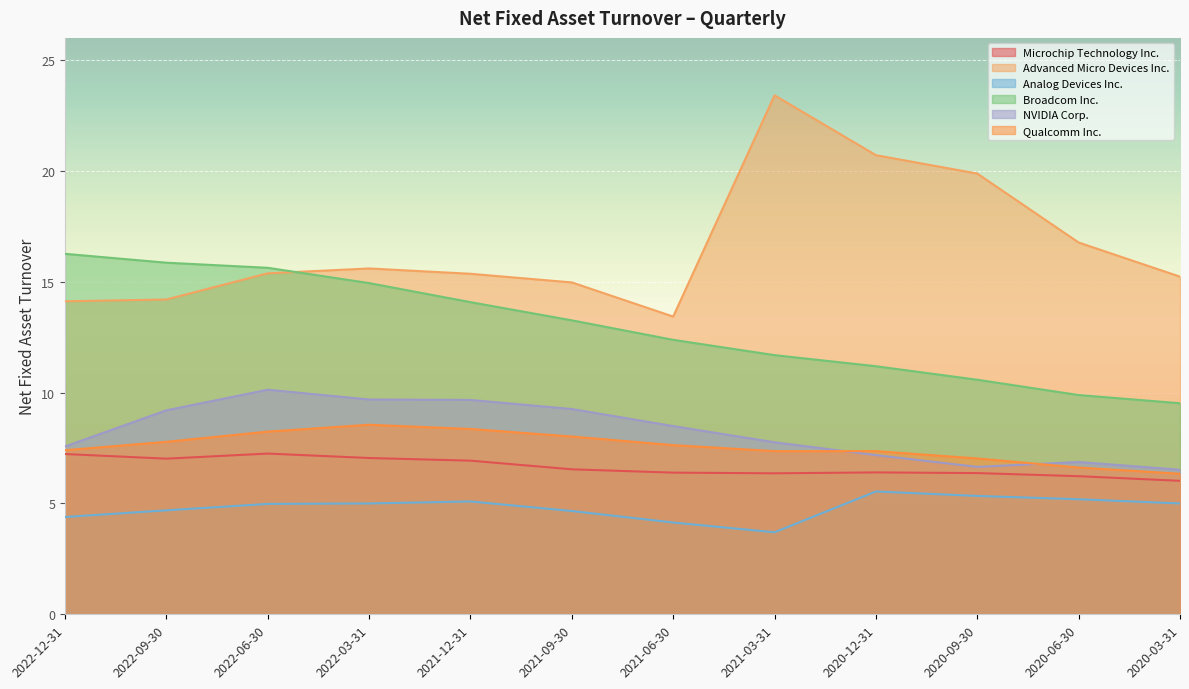

What is the difference between the second highest and minimum values in the NVIDIA Corp. series?

3.2